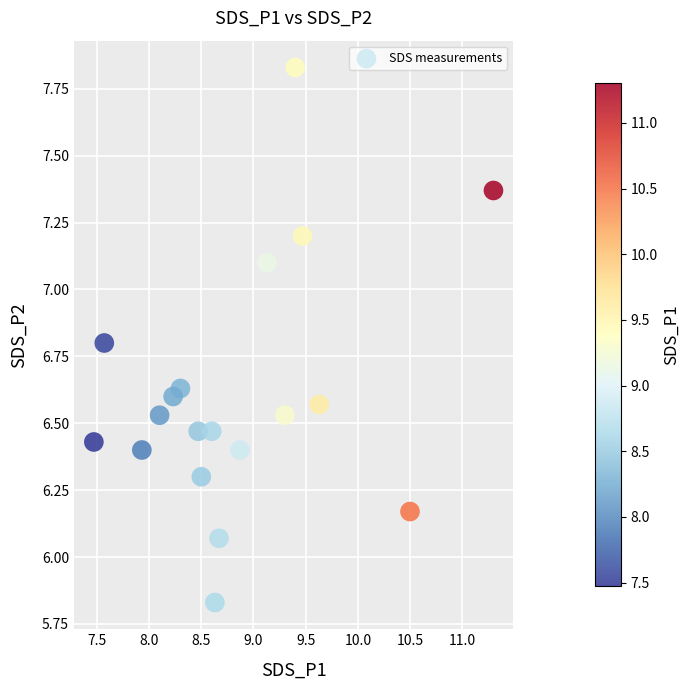

What is the range of Y values (max minus min)?

2.0